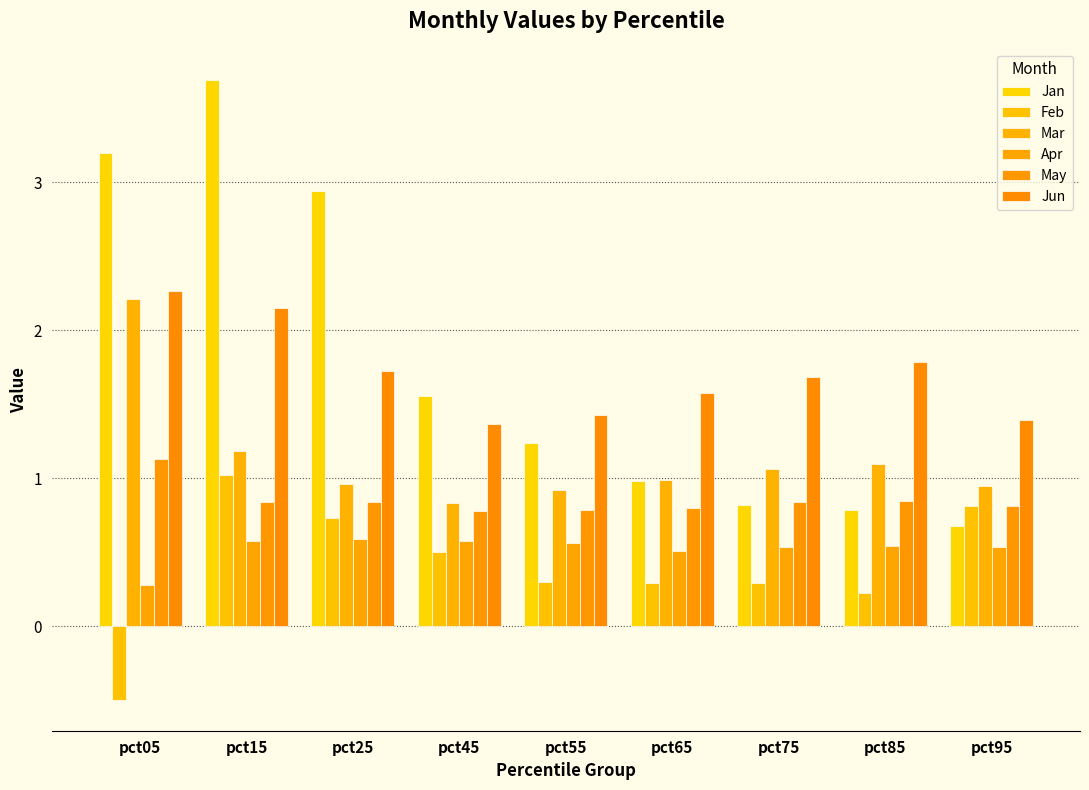

The value of Apr at pct95 is 0.5. True or false?

True